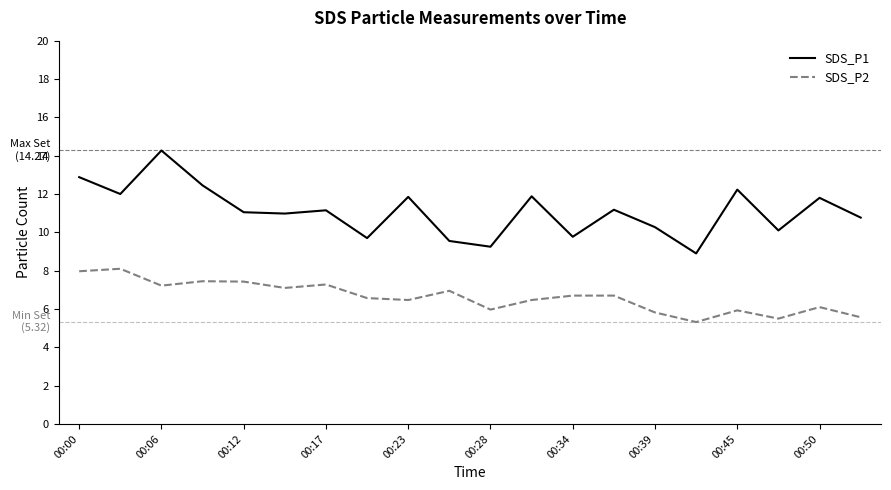

Which series has the largest total across all categories?

SDS_P1